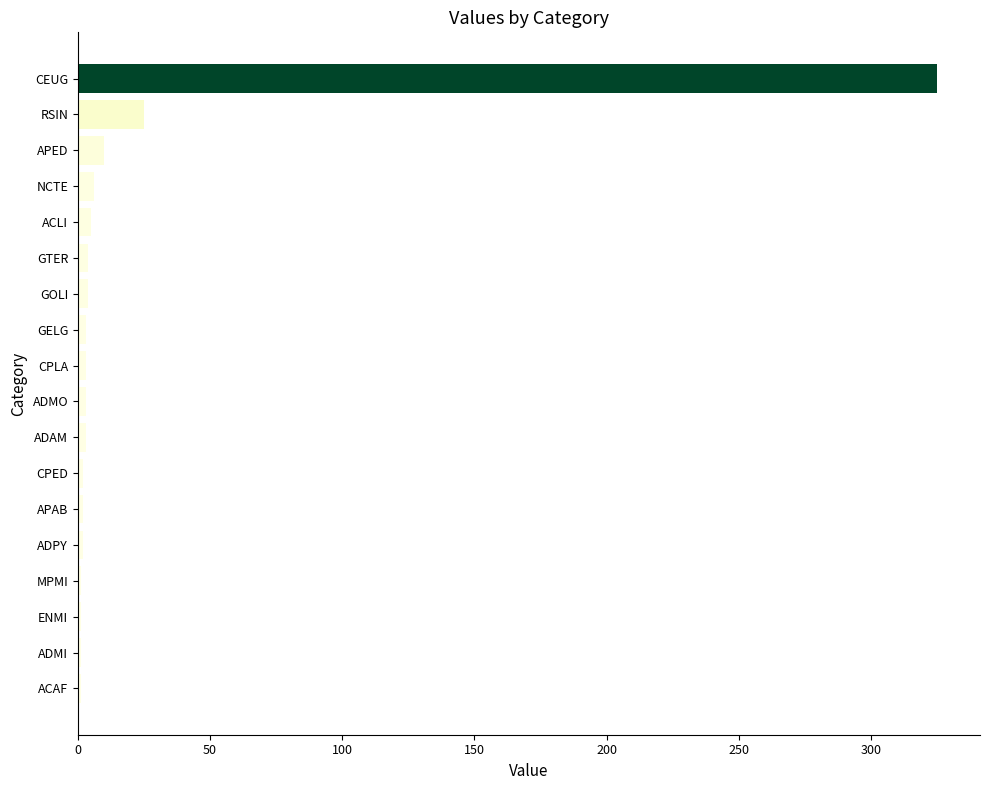

What is the maximum value shown in the chart?

325